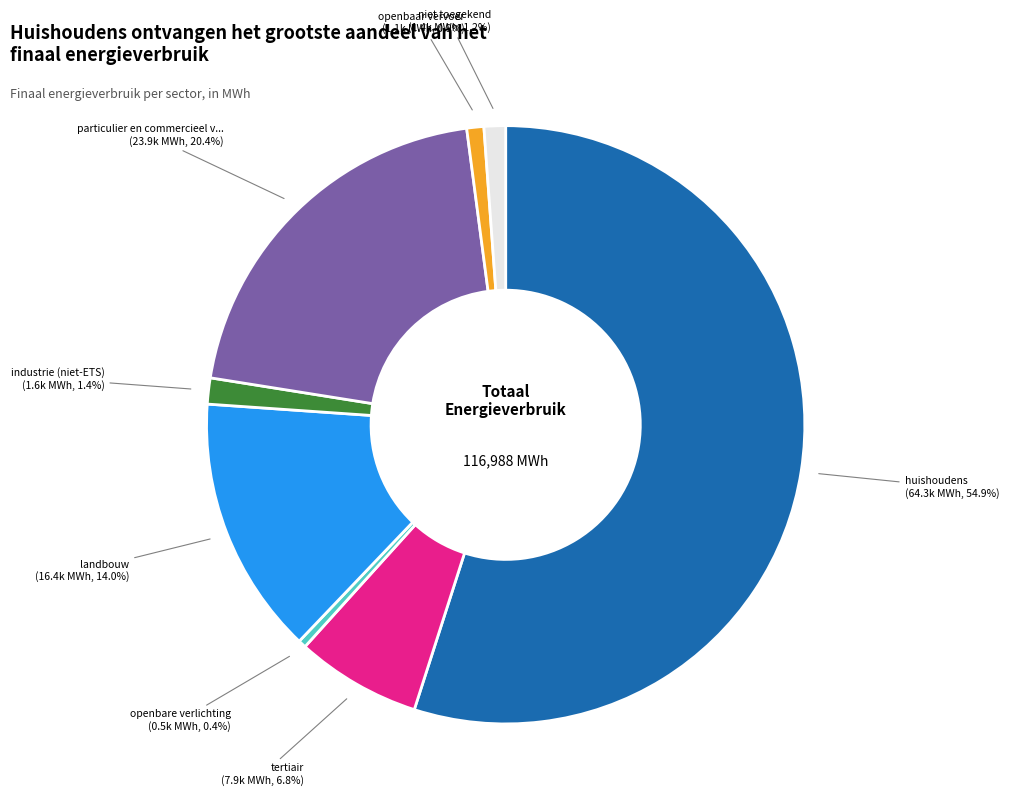

Does any single category account for the majority?

Yes